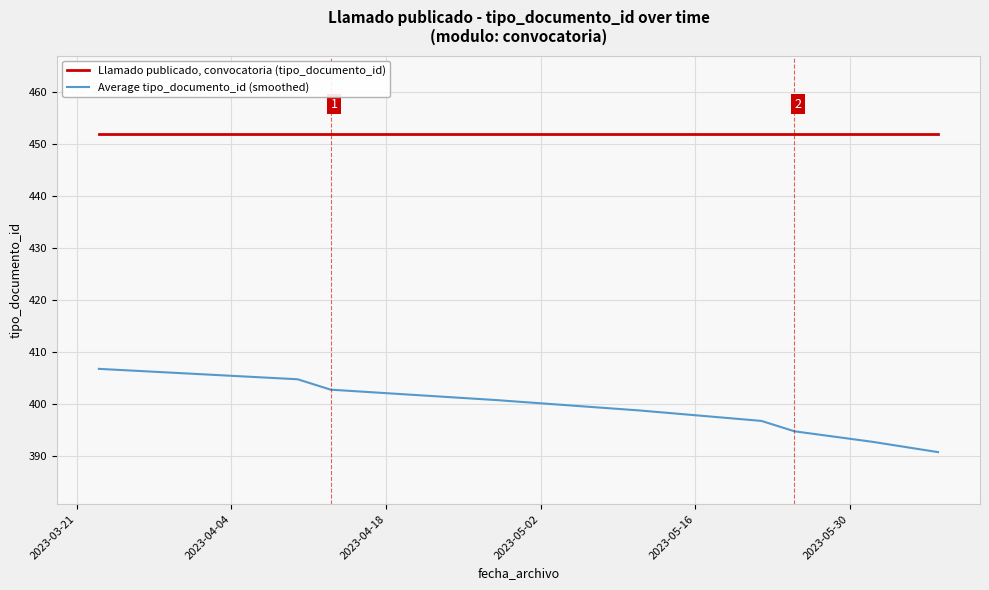

Count the number of data series in this chart.

2